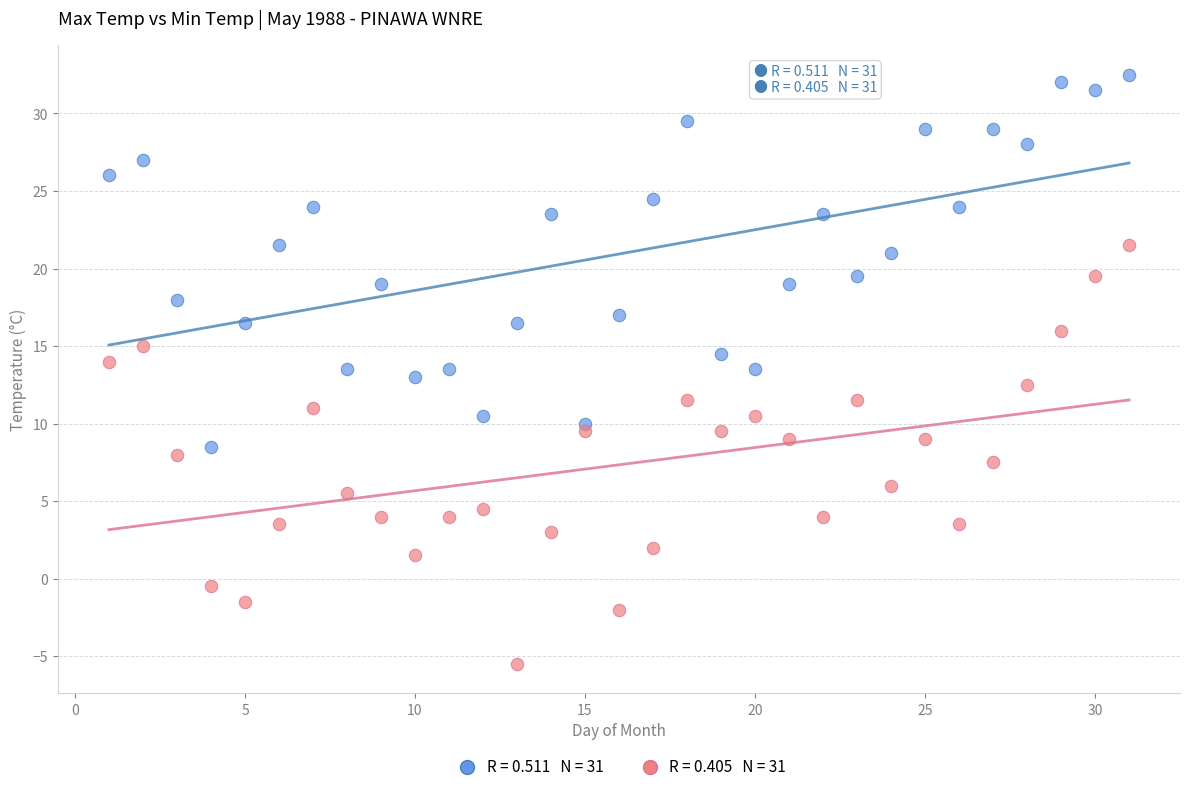

Across all data points, what is the range of X values (max minus min)?

30.0